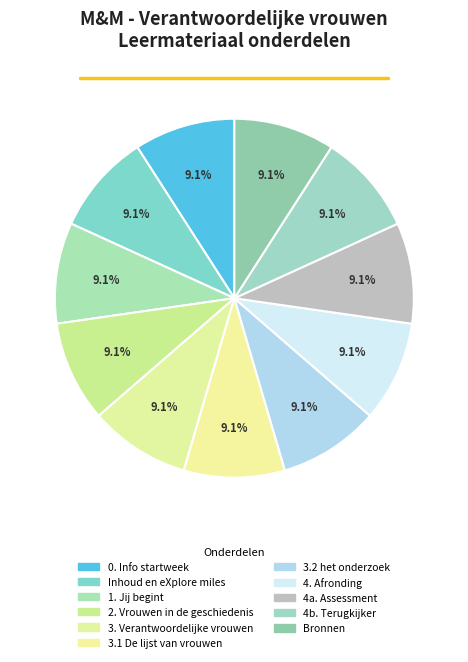

To the nearest percent, what is the average slice percentage?

9%